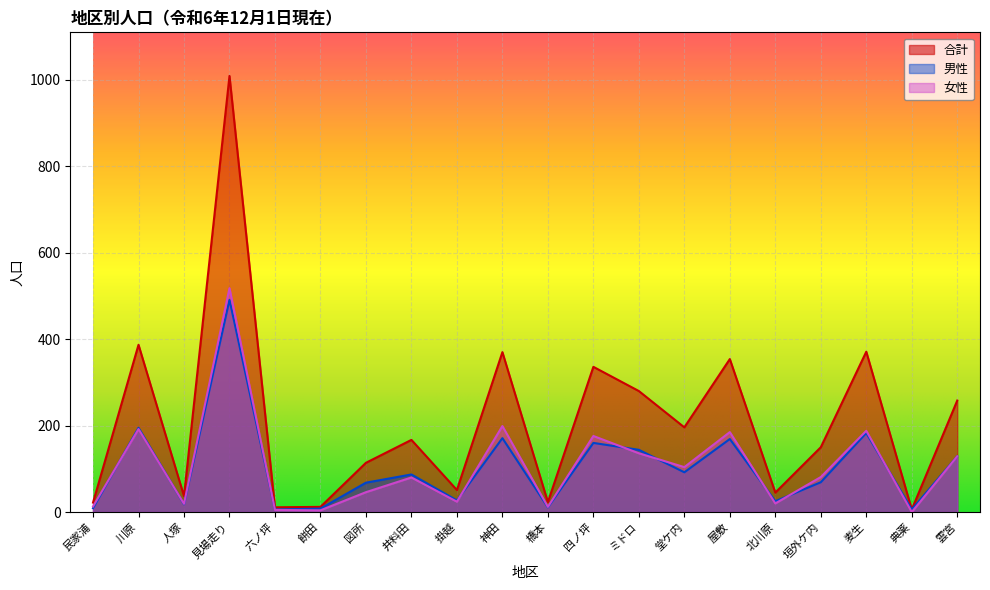

Which category has the highest value across all series?

見場走り